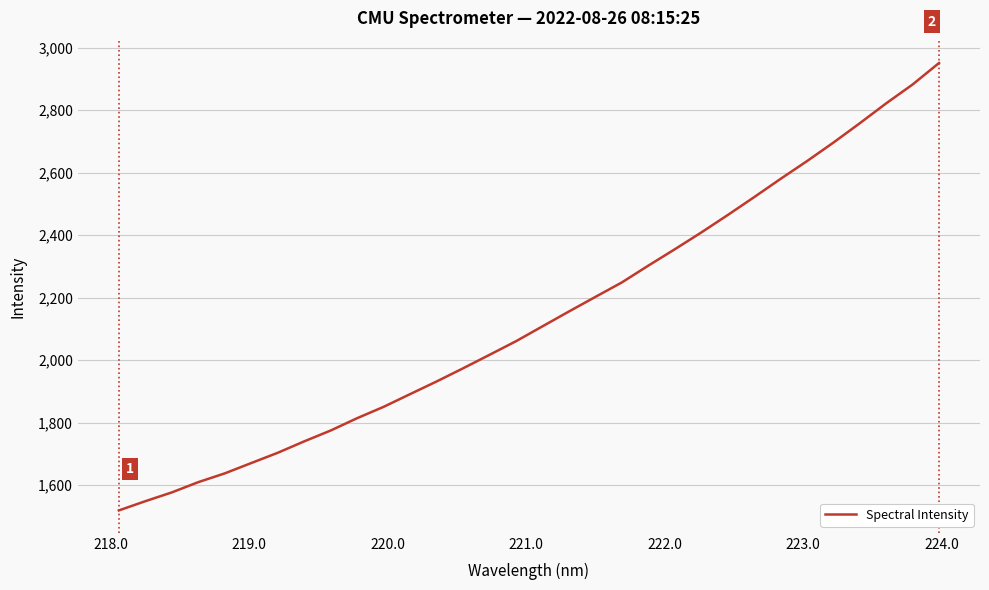

What is the smallest value displayed?

1519.5